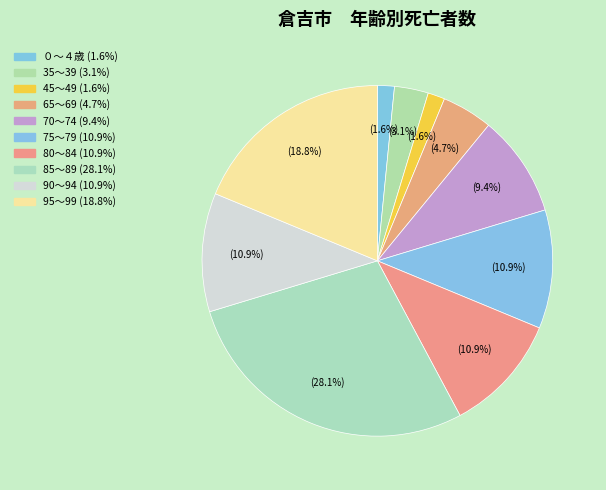

To the nearest percent, what is the combined percentage of 70～74 and 65～69?

14%